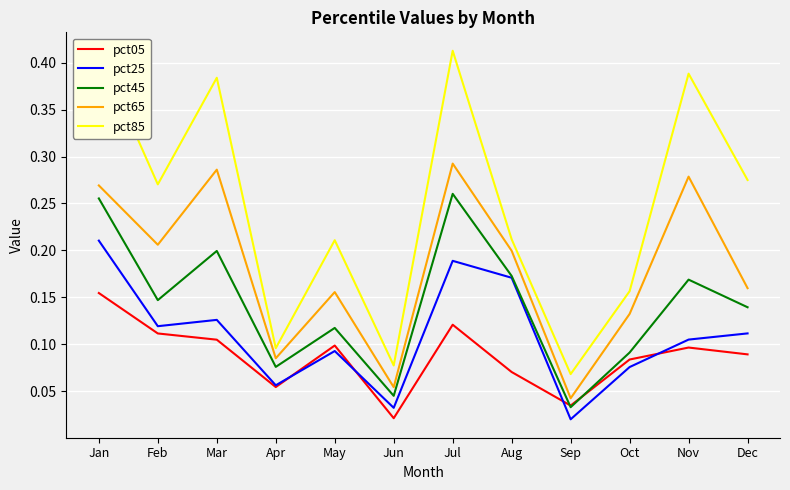

What are all the series names shown in the legend?

pct05, pct25, pct45, pct65, pct85